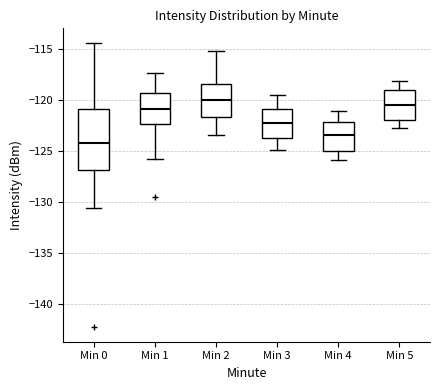

Which box's median line is the lowest?

Min 0